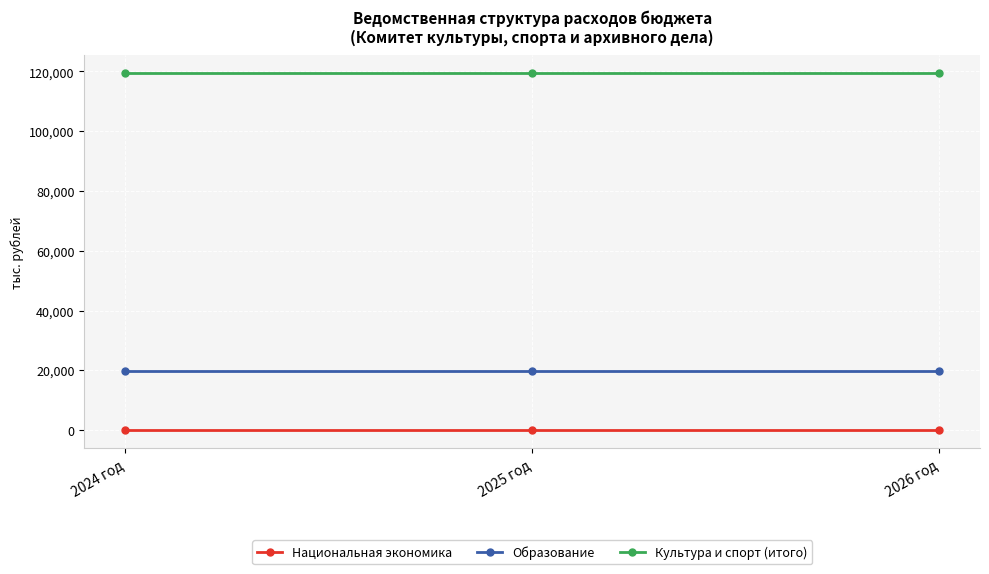

What is the value of the Культура и спорт (итого) point at the 1st from the left?

119415.1